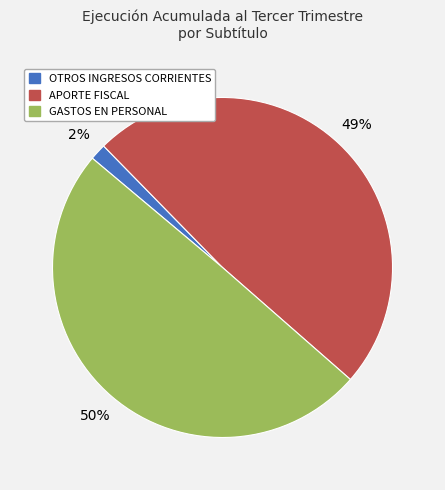

How many slices are in this pie chart?

3